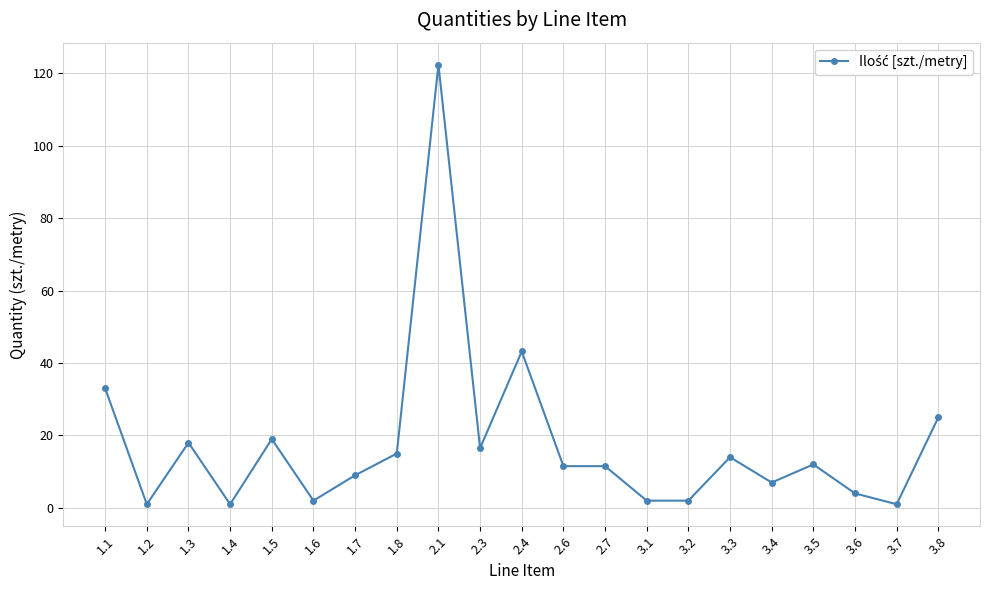

Between 1.5 and 2.7, which is larger?

1.5